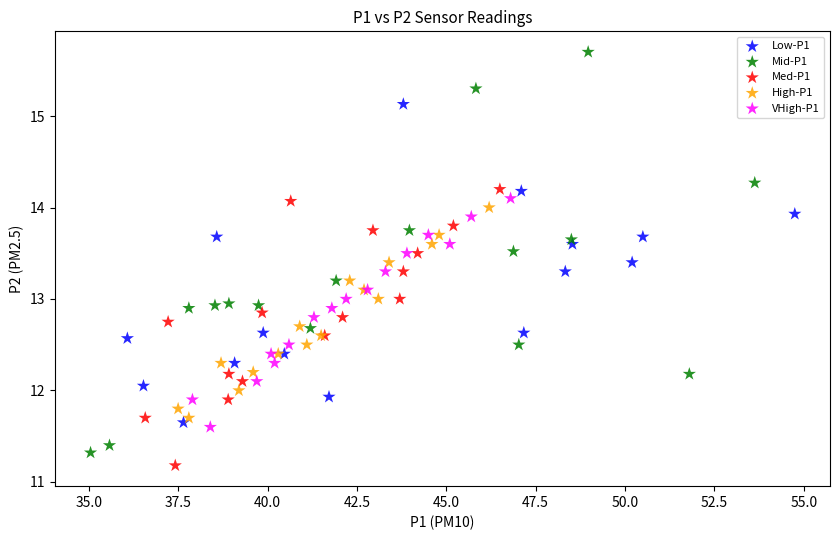

Which series contains the highest Y value?

Mid-P1